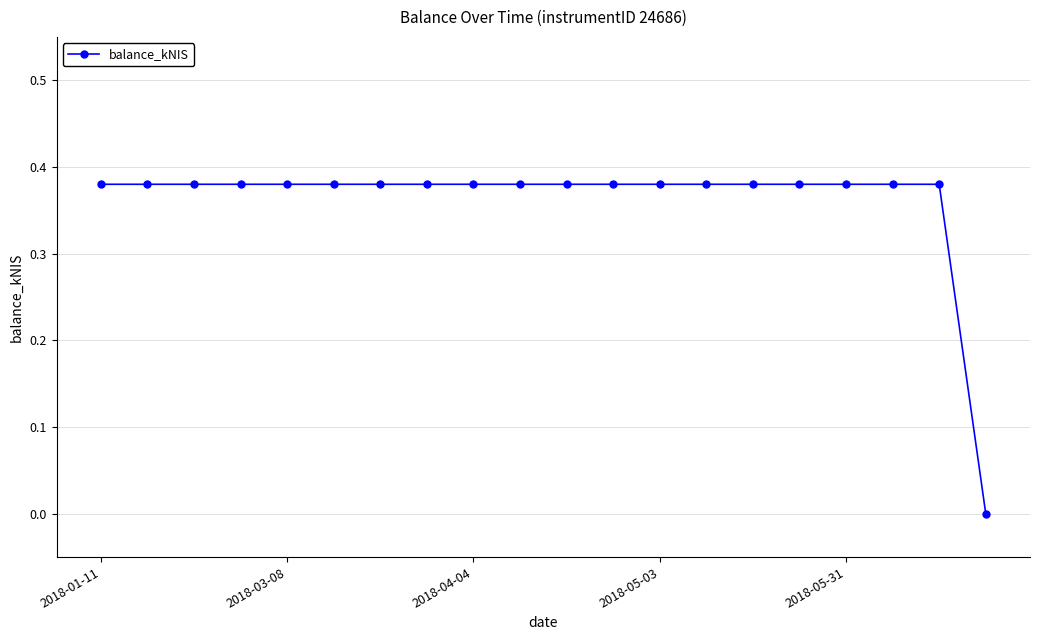

What is the sum of all values?

7.2